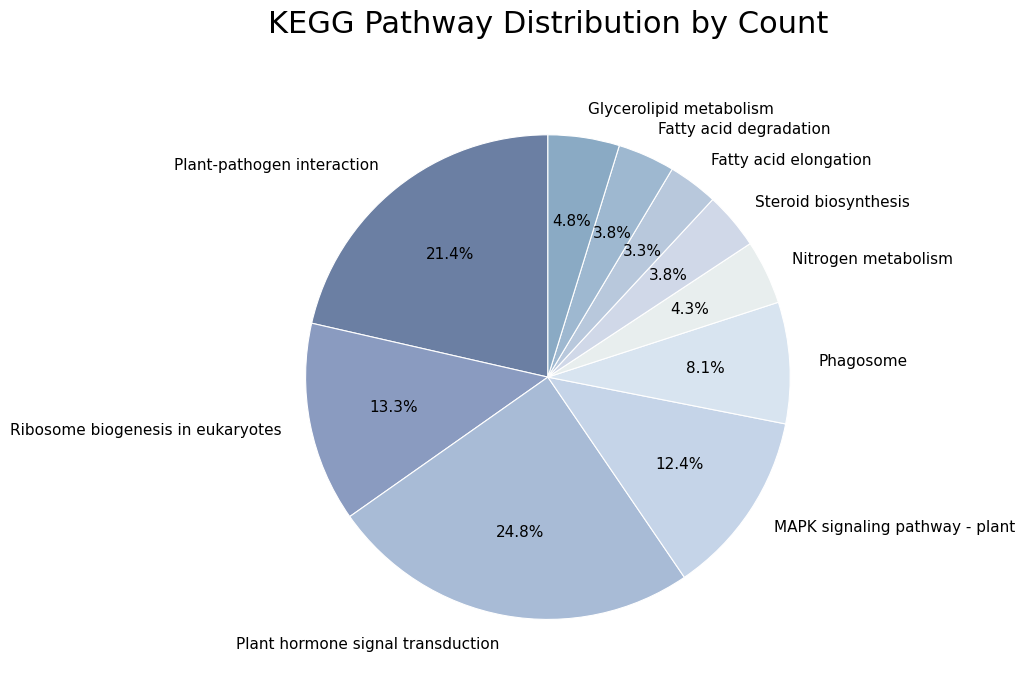

True or false: Plant hormone signal transduction accounts for 30% of the total.

False